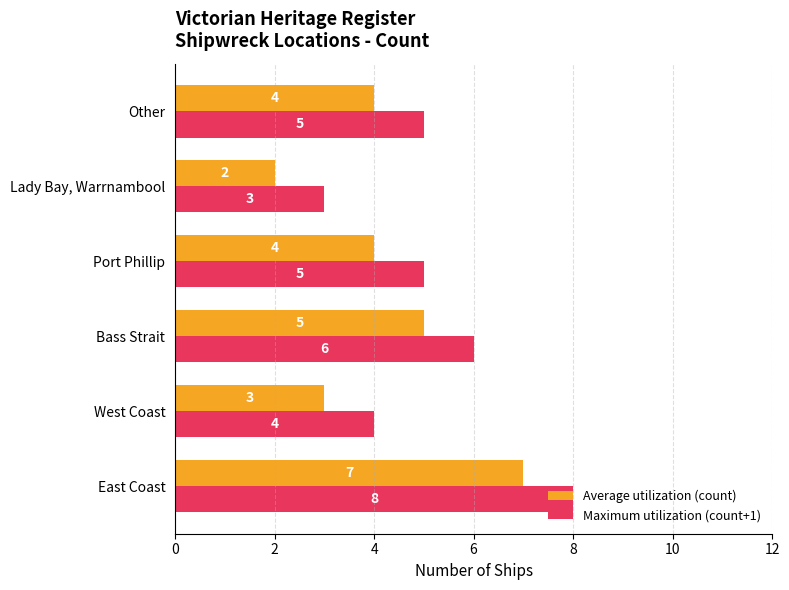

What is the highest value of the Average utilization (count) series?

7